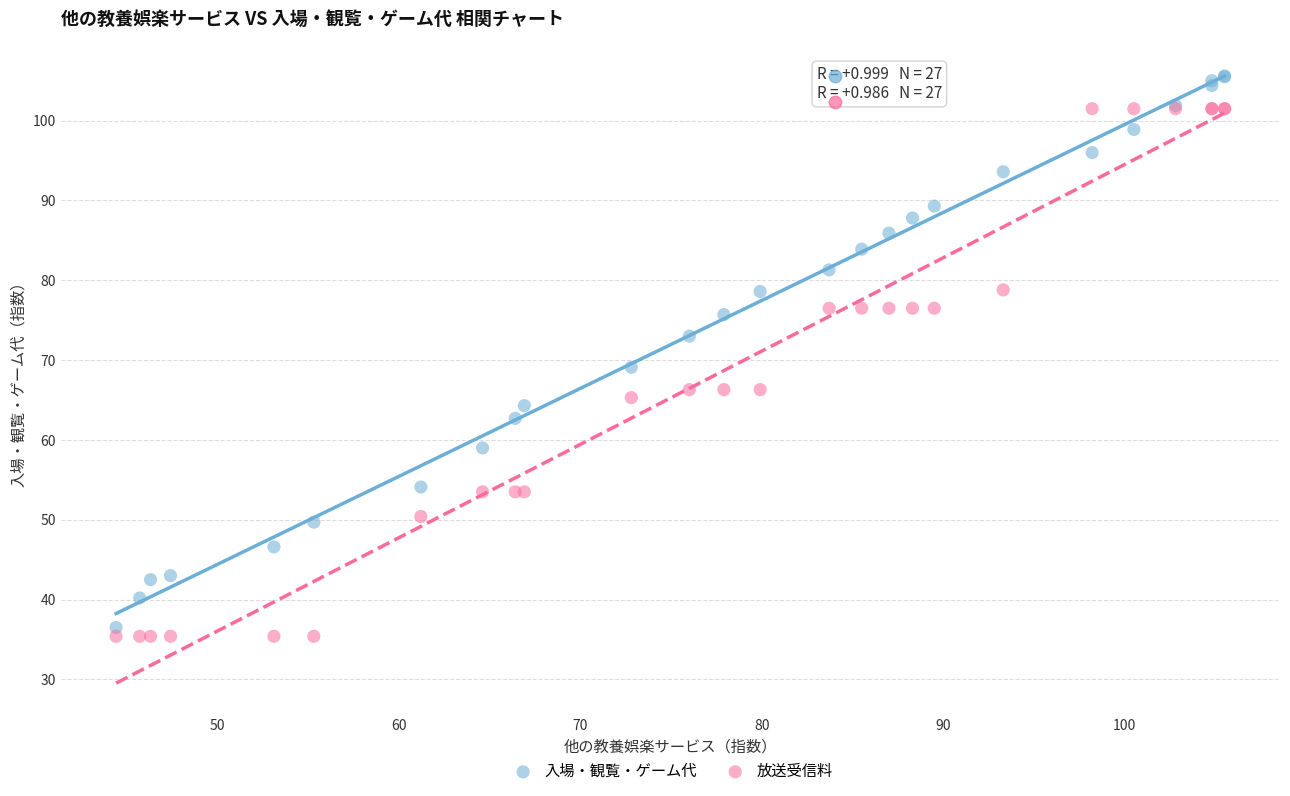

Which series contains the highest Y value?

入場・観覧・ゲーム代